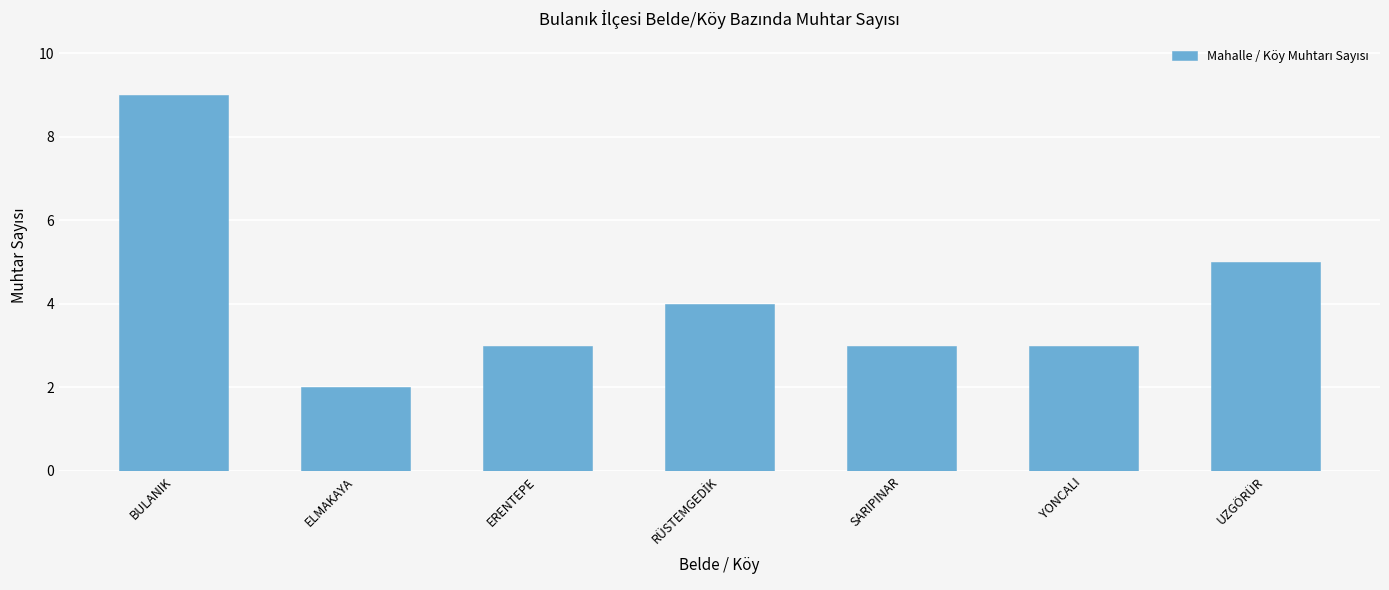

What is the difference between the maximum and minimum values?

7